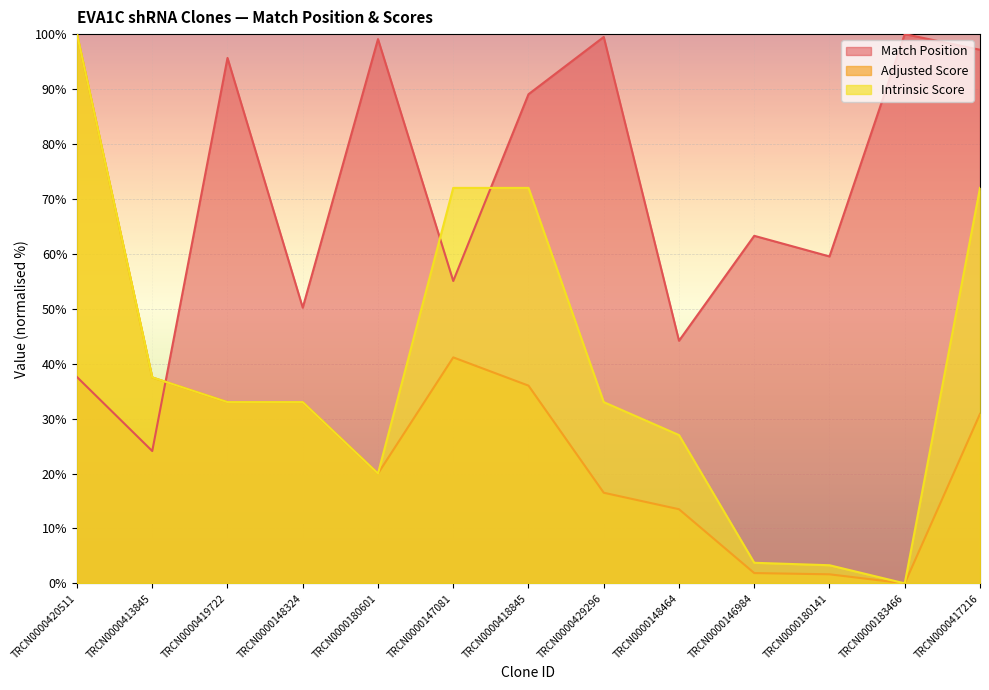

At which category does Match Position reach its first local valley?

TRCN0000413845